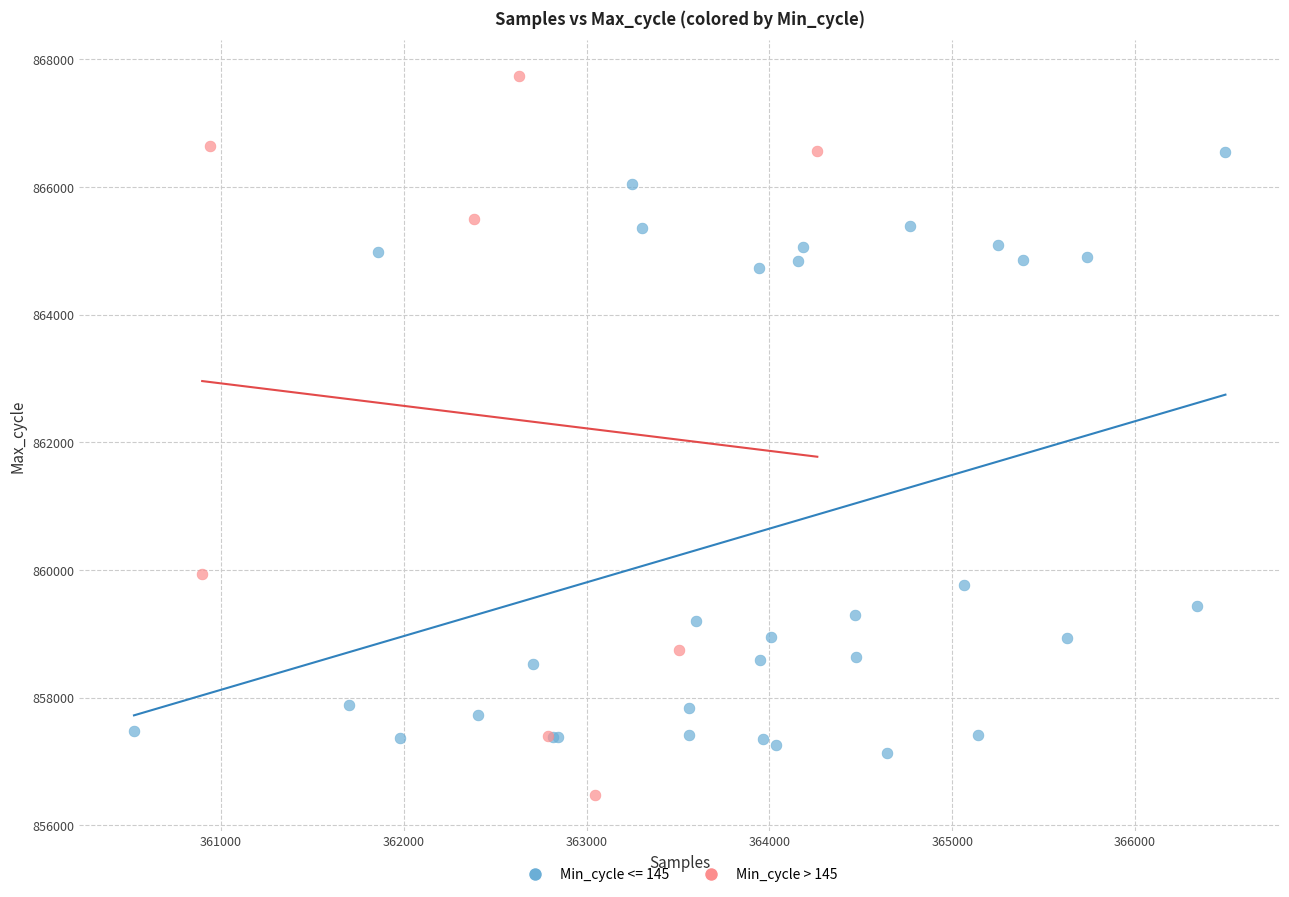

Which series reaches the maximum Y coordinate?

Min_cycle > 145